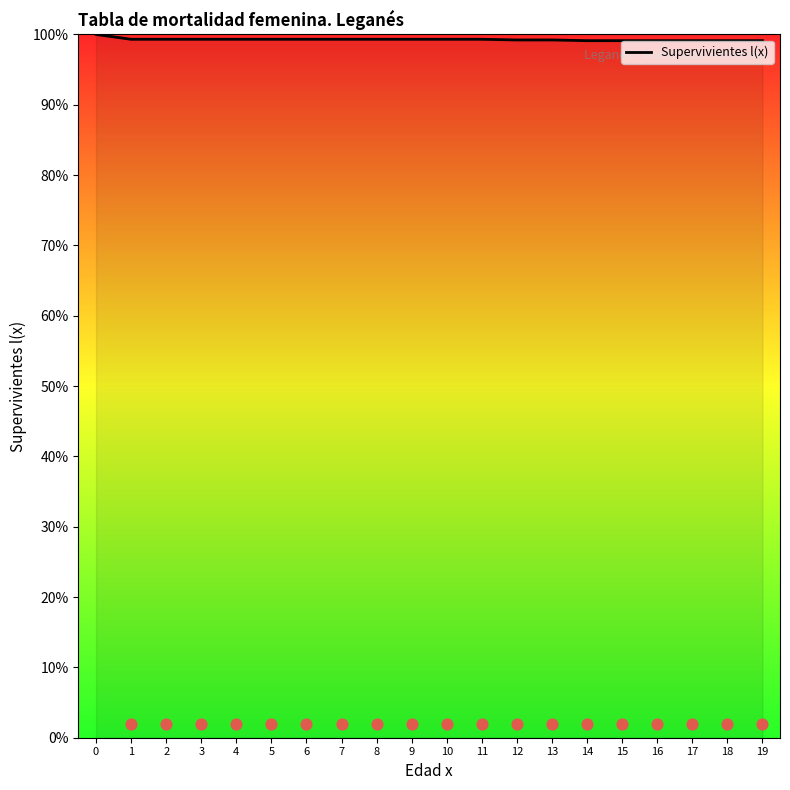

Which has a higher value, 12 or 11?

11